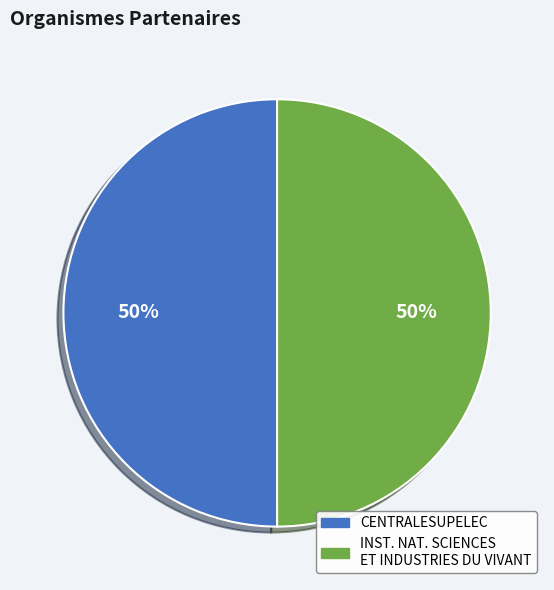

To the nearest percent, what is the average slice percentage?

50%